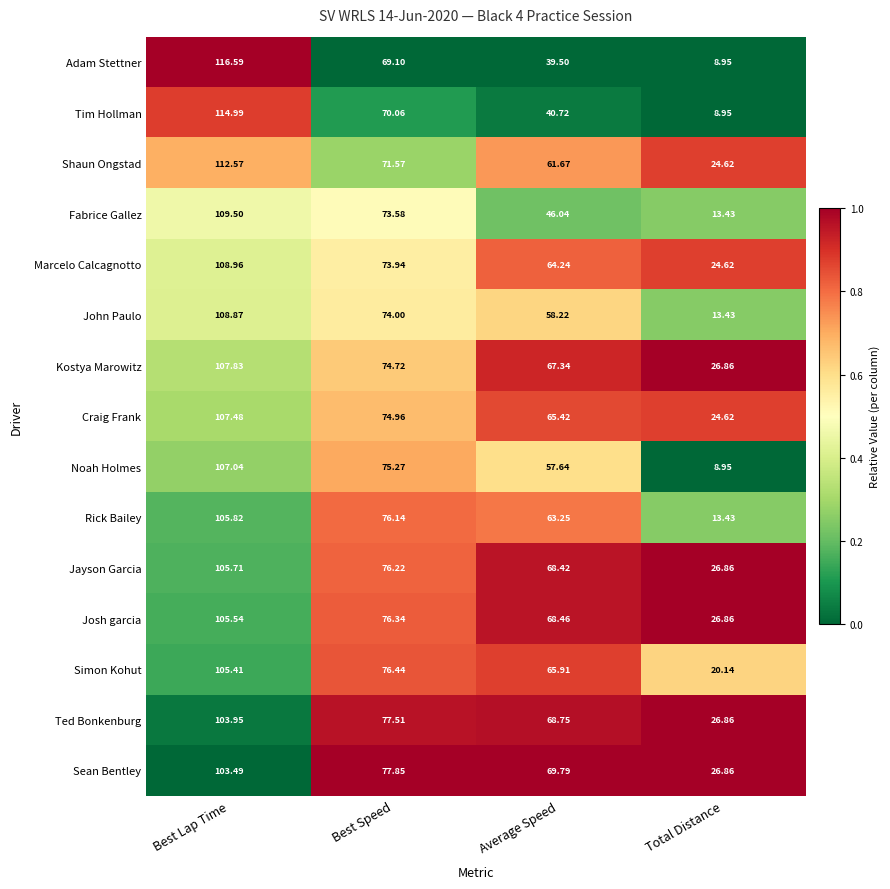

Where does the Kostya Marowitz series first go above 74?

Best Lap Time